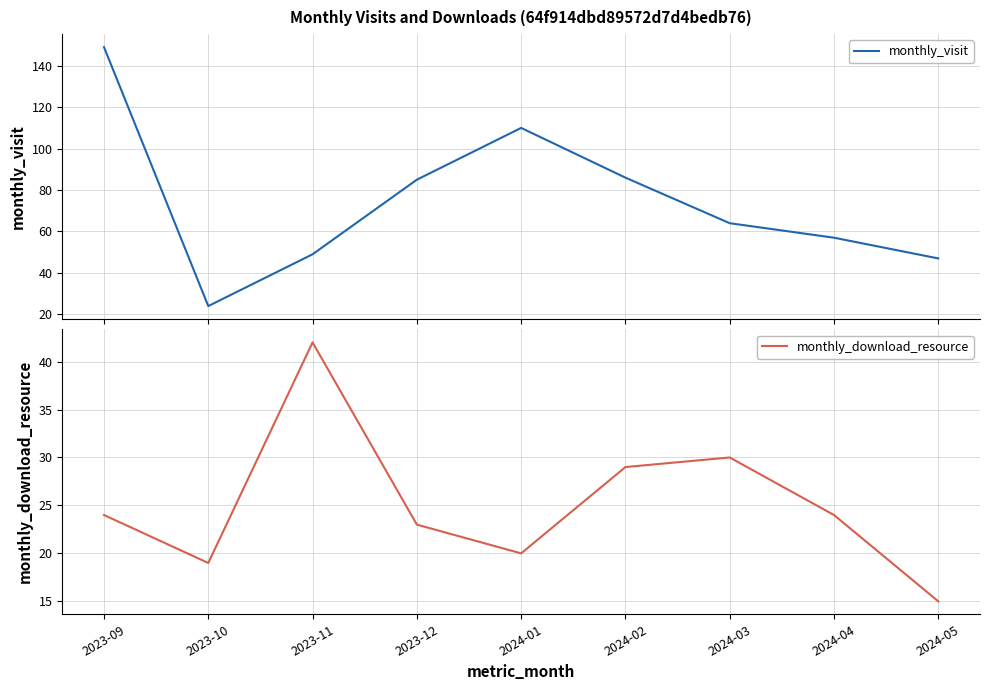

Reading left to right, extract all data points from this chart.

monthly_visit: 2023-09=149	2023-10=24	2023-11=49	2023-12=85	2024-01=110	2024-02=86	2024-03=64	2024-04=57	2024-05=47
monthly_download_resource: 2023-09=24	2023-10=19	2023-11=42	2023-12=23	2024-01=20	2024-02=29	2024-03=30	2024-04=24	2024-05=15